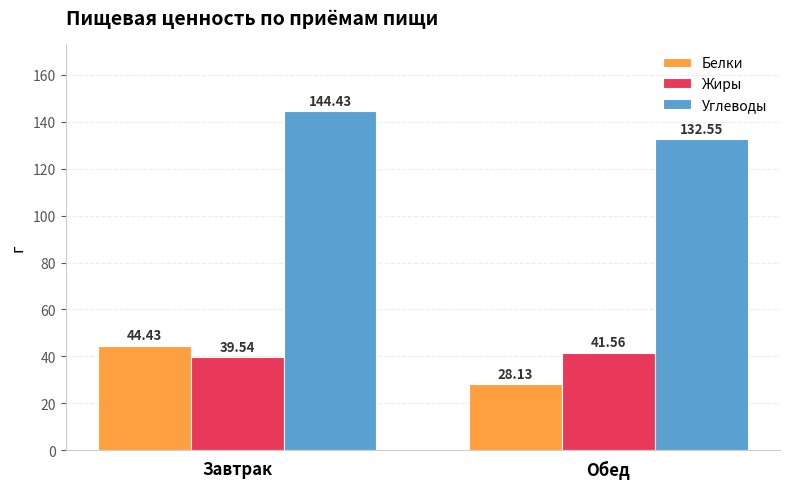

What is the spread (max minus min) of values at Завтрак?

104.9